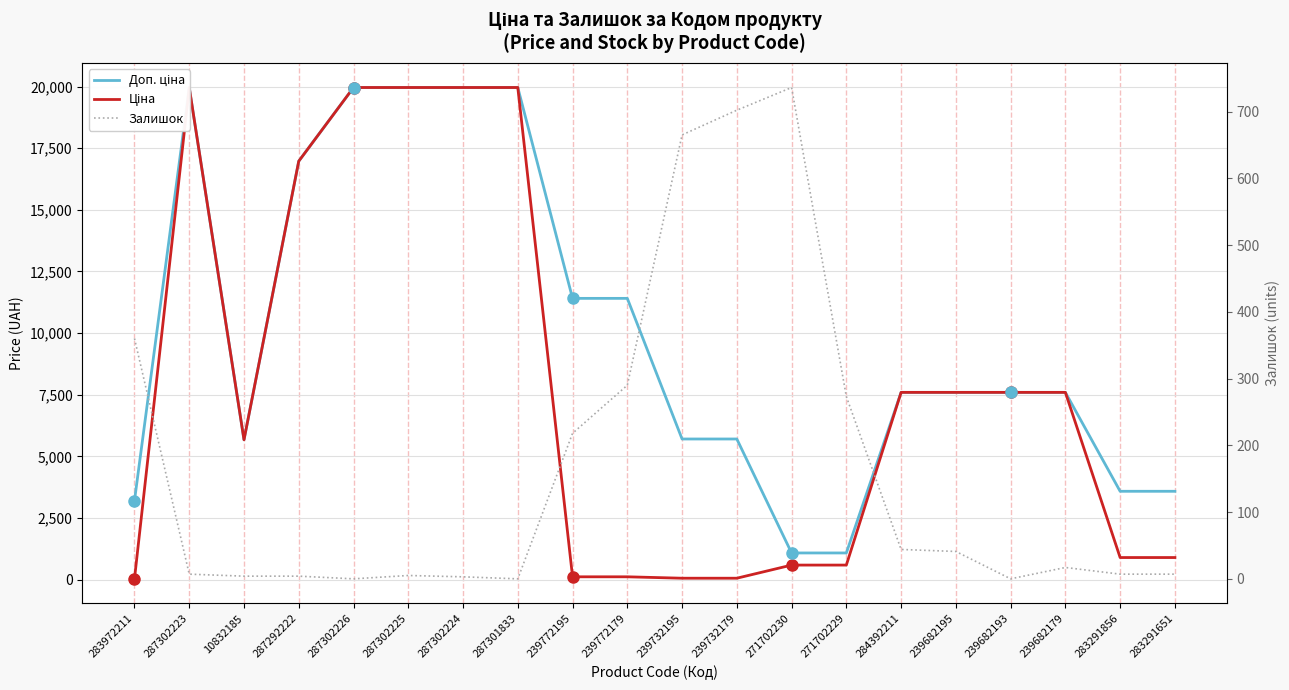

True or false: Доп. ціна has a value of 7596.5 at 239682195.

True